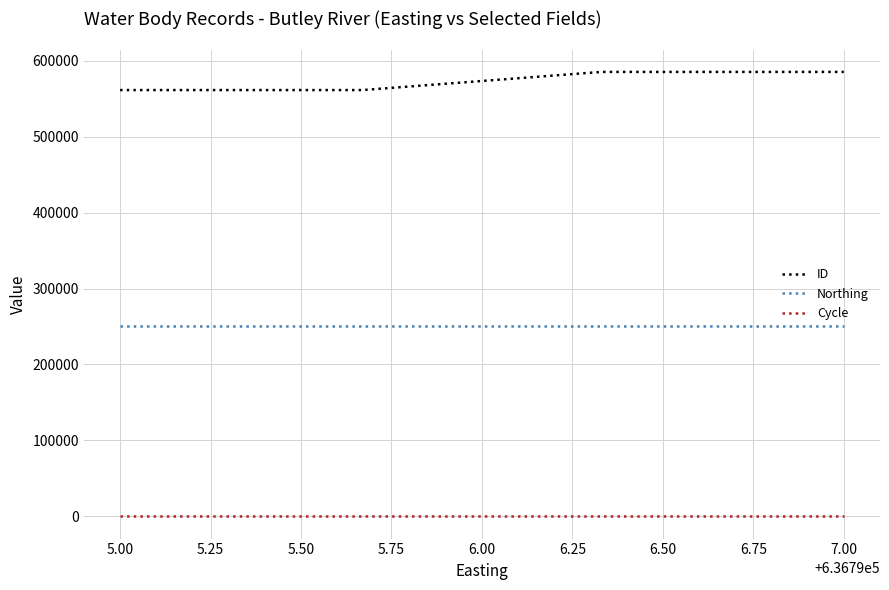

Which series has the largest total across all categories?

ID